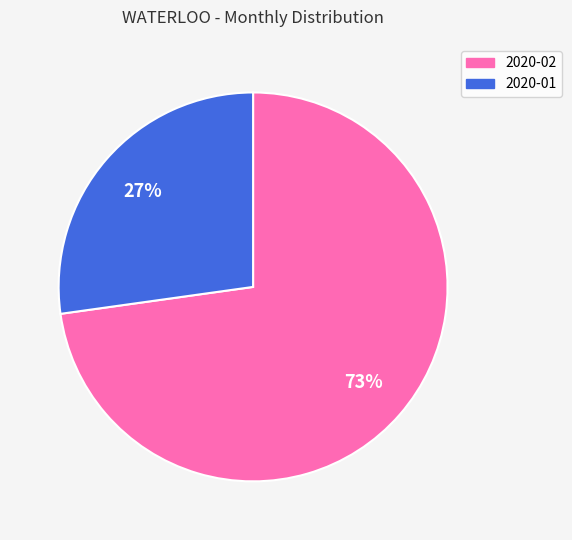

Which has a higher value, 2020-01 or 2020-02?

2020-02